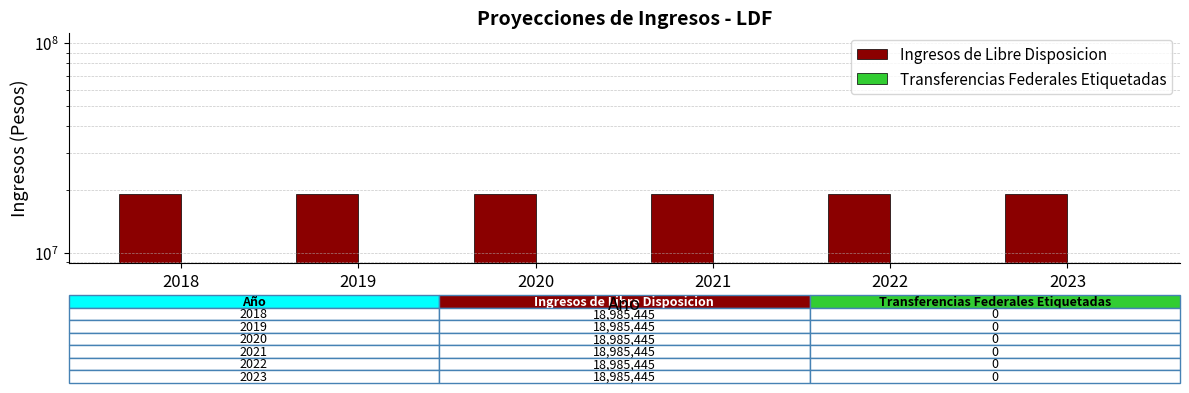

Between 2018 and 2019, which series saw the biggest shift?

Ingresos de Libre Disposicion